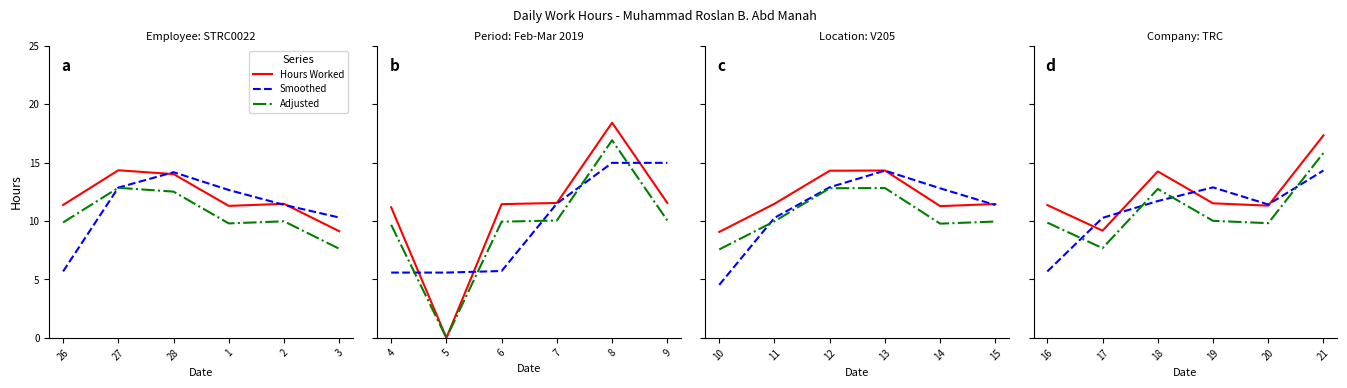

Which category has the lowest value in the Smoothed series?

16